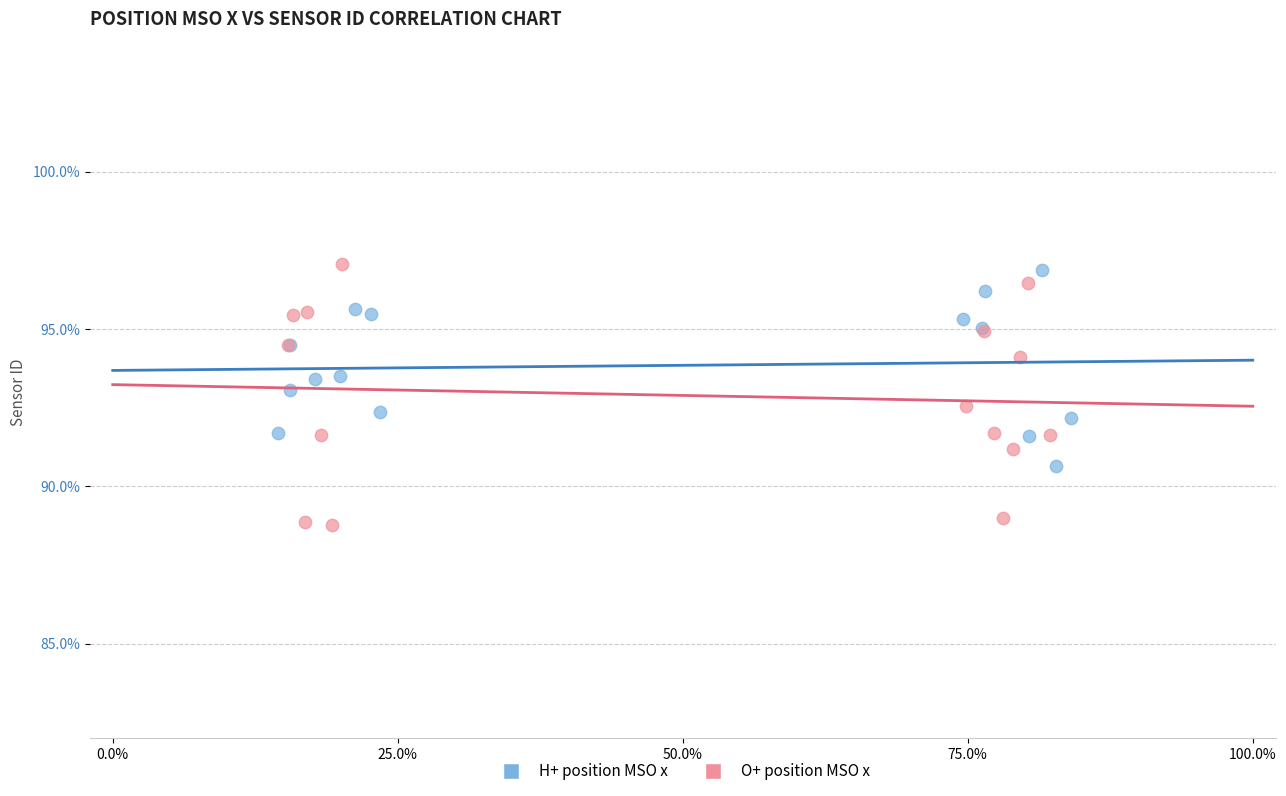

Which series has the widest spread of Y values?

O+ position MSO x